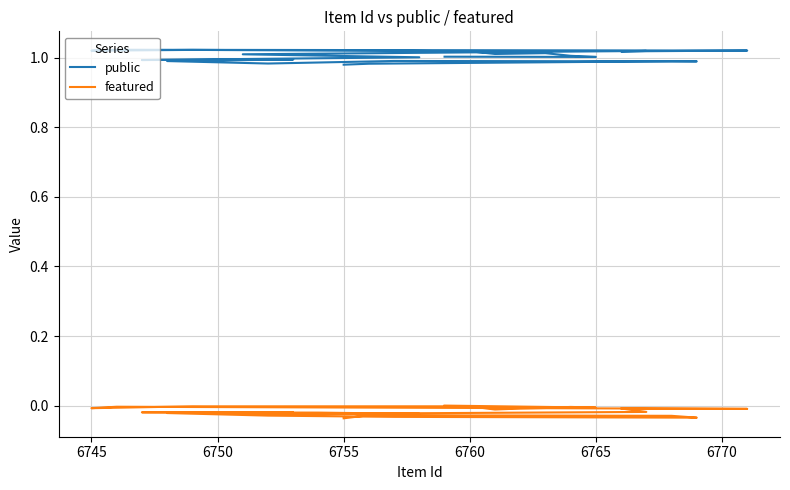

How many lines are shown in the chart?

2